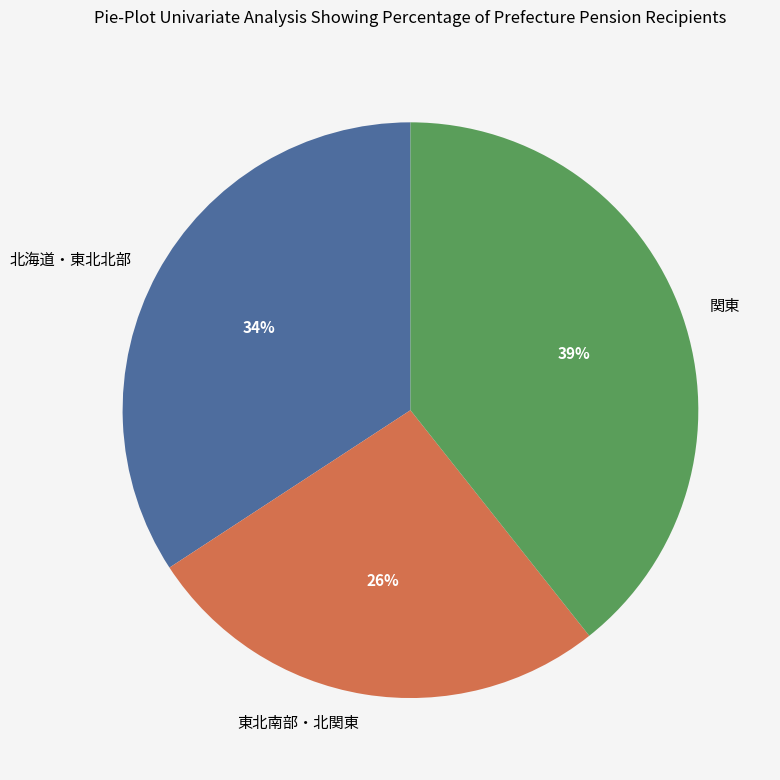

What is the ratio of the value at 北海道・東北北部 to the value at 東北南部・北関東?

1.3